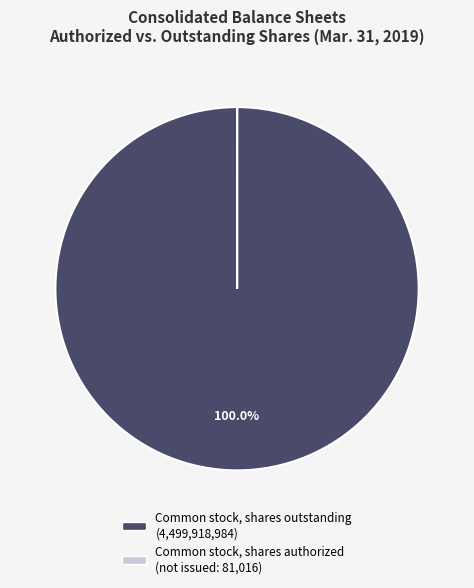

Is there any slice that represents more than half of the pie?

Yes